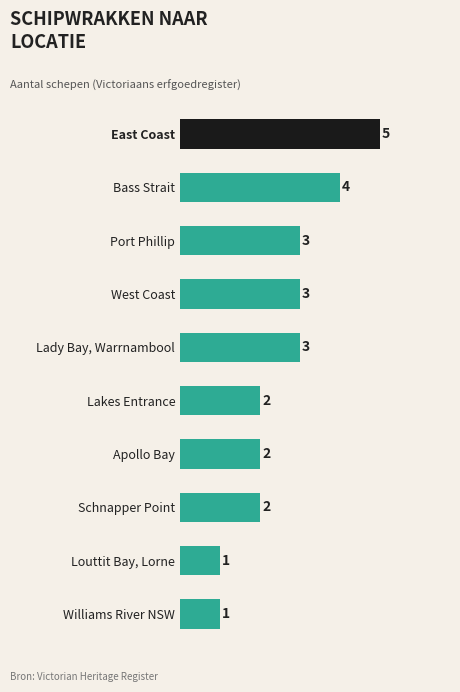

Reading bottom to top, list all the values displayed in this chart.

1	1	2	2	2	3	3	3	4	5